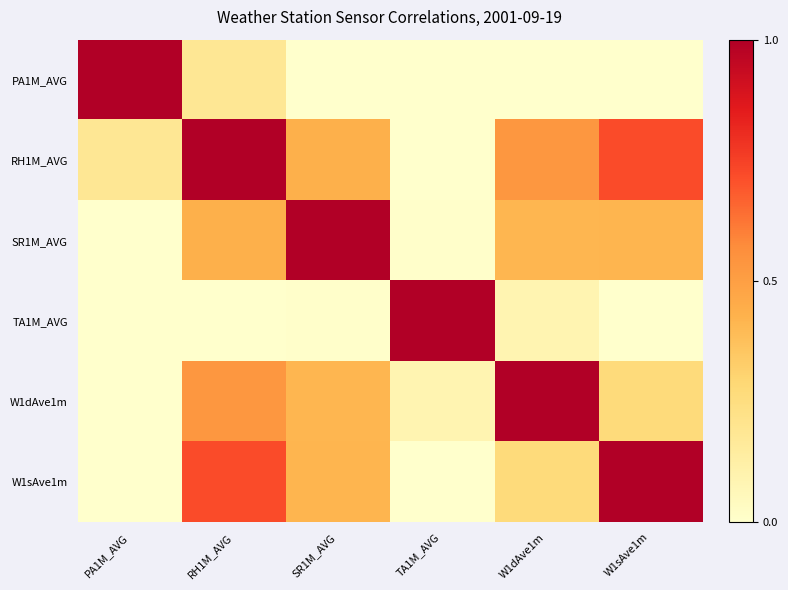

Which has a higher value, W1dAve1m or TA1M_AVG?

W1dAve1m